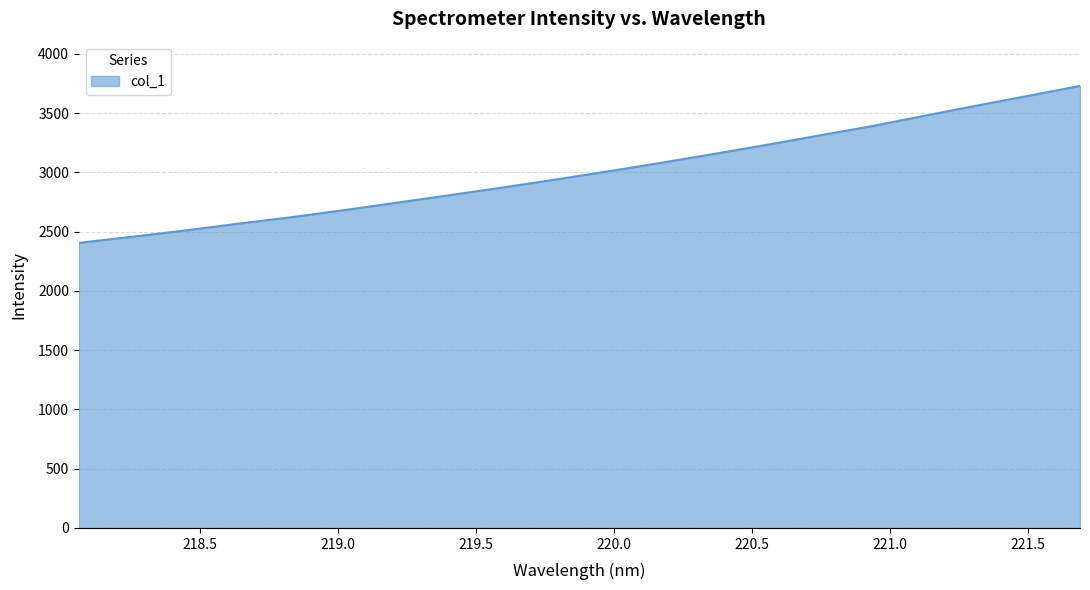

What is the difference between the maximum and minimum values?

1324.2